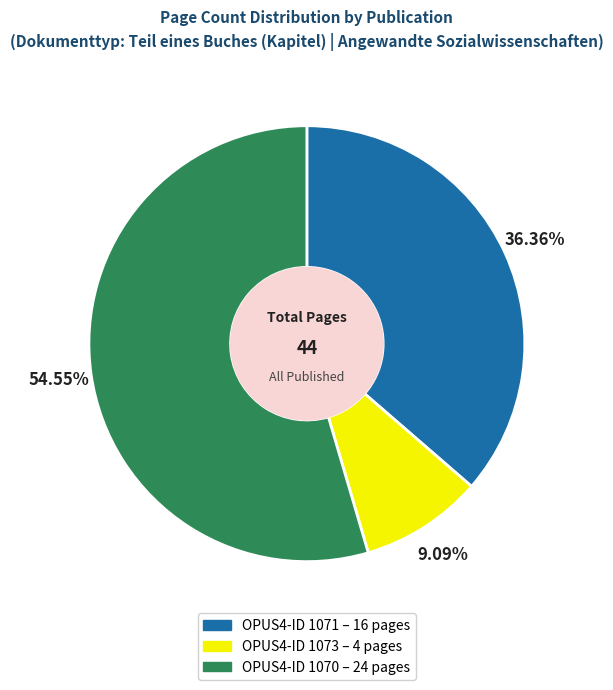

Count the number of slices in the pie.

3